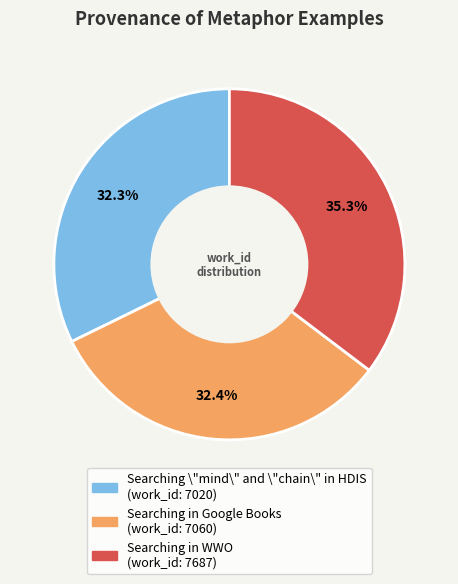

Combined, what portion of the pie is Searching in WWO and Searching in Google Books?

67.7%